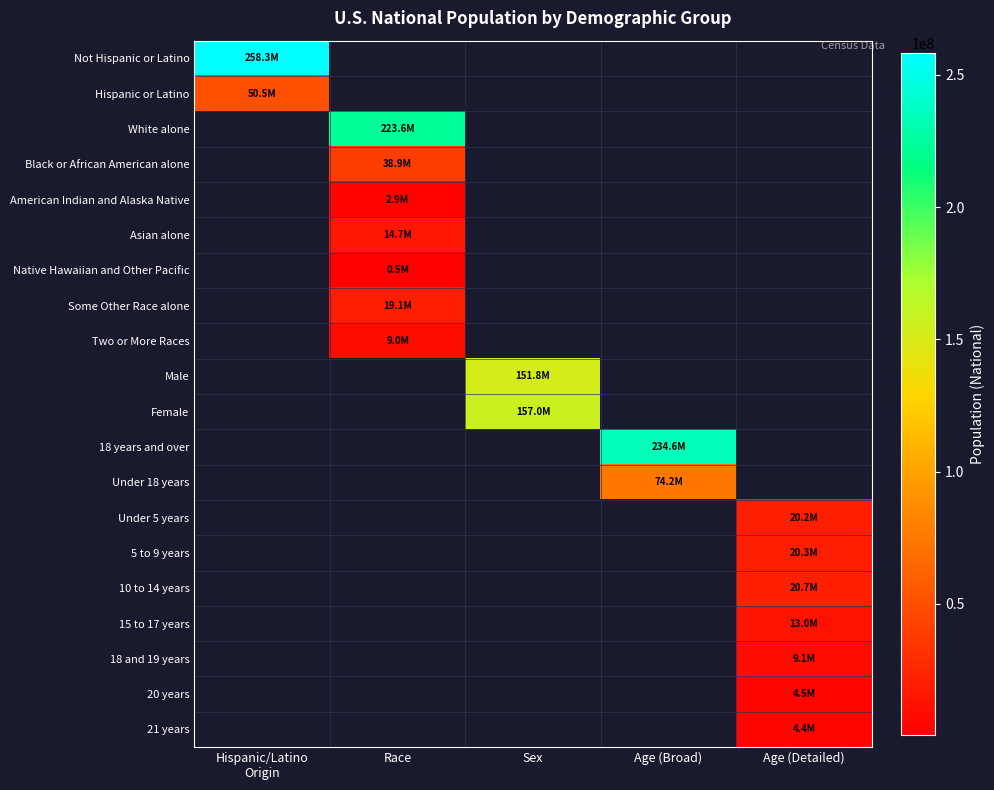

Between Sex and Race, which is larger?

Race